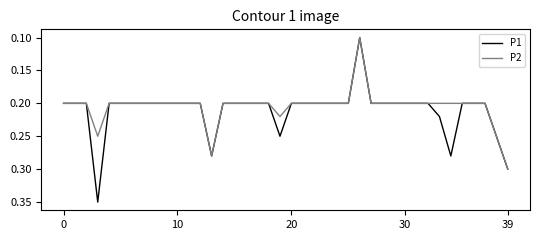

Rank the series by their average value, from highest to lowest.

P1, P2